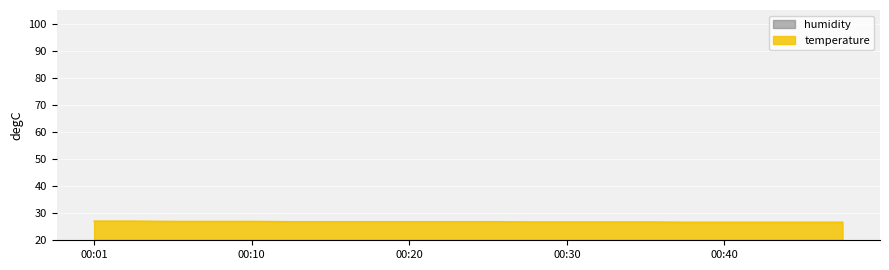

Rank the categories by value from highest to lowest.

00:01, 00:03, 00:05, 00:08, 00:10, 00:13, 00:15, 00:18, 00:20, 00:23, 00:25, 00:28, 00:30, 00:33, 00:35, 00:37, 00:40, 00:42, 00:45, 00:47